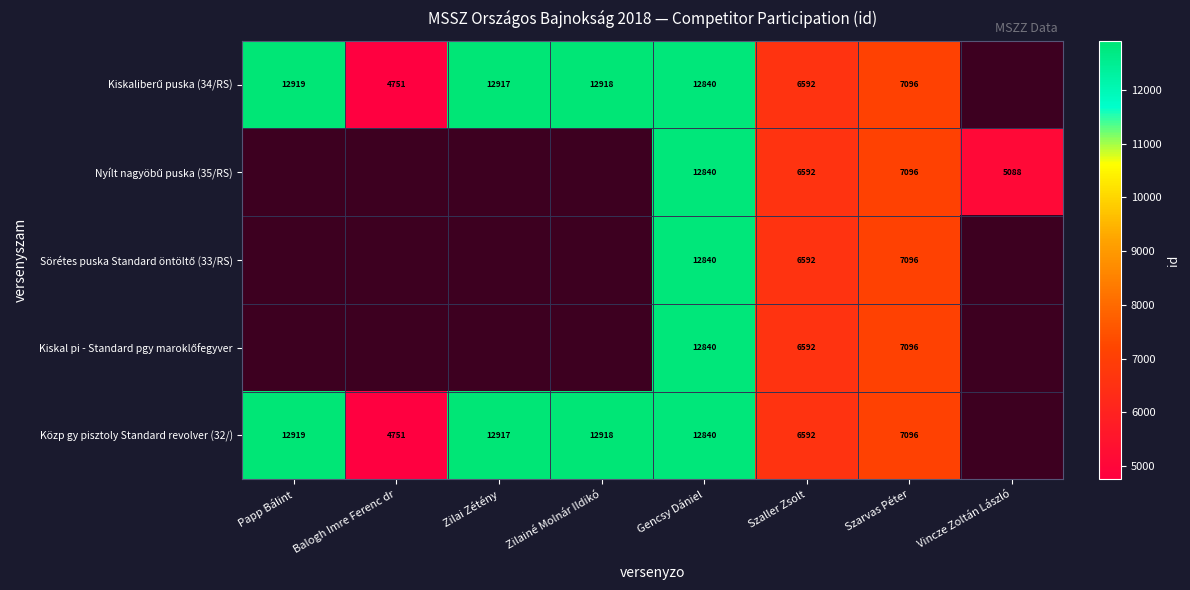

The Közp gy pisztoly Standard revolver (32/) series shows 11341.8 at Szarvas Péter. True or false?

False